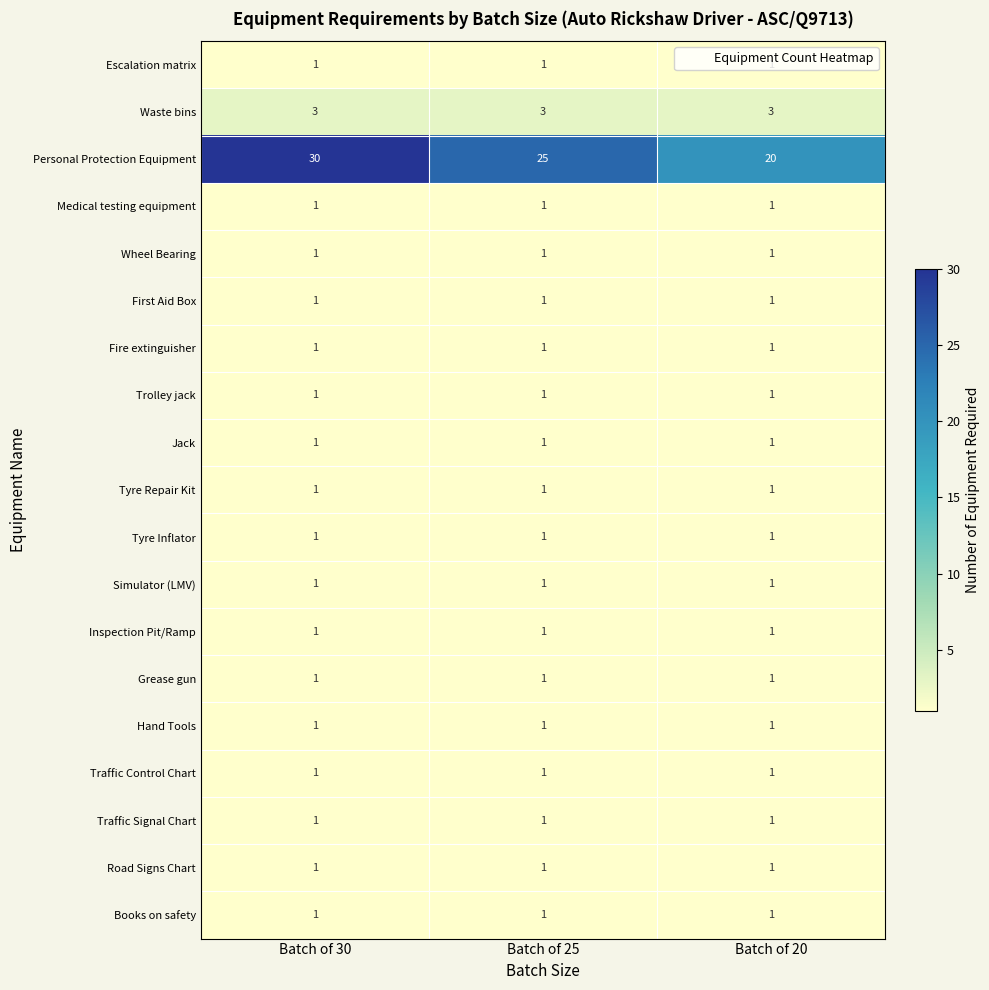

The value of Traffic Signal Chart at Batch of 30 is 2. True or false?

False